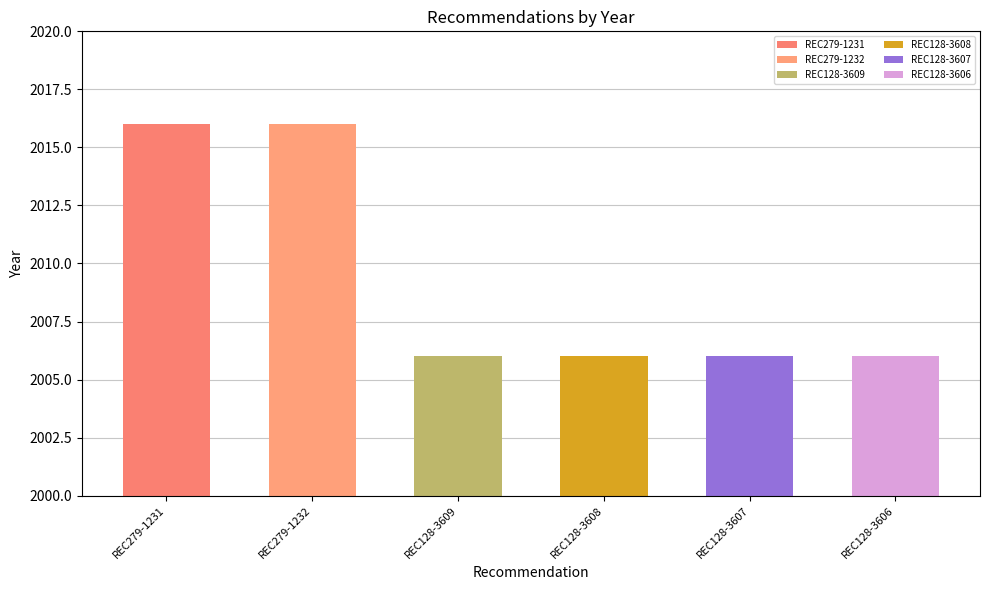

What is the difference between the second highest and second lowest values?

10